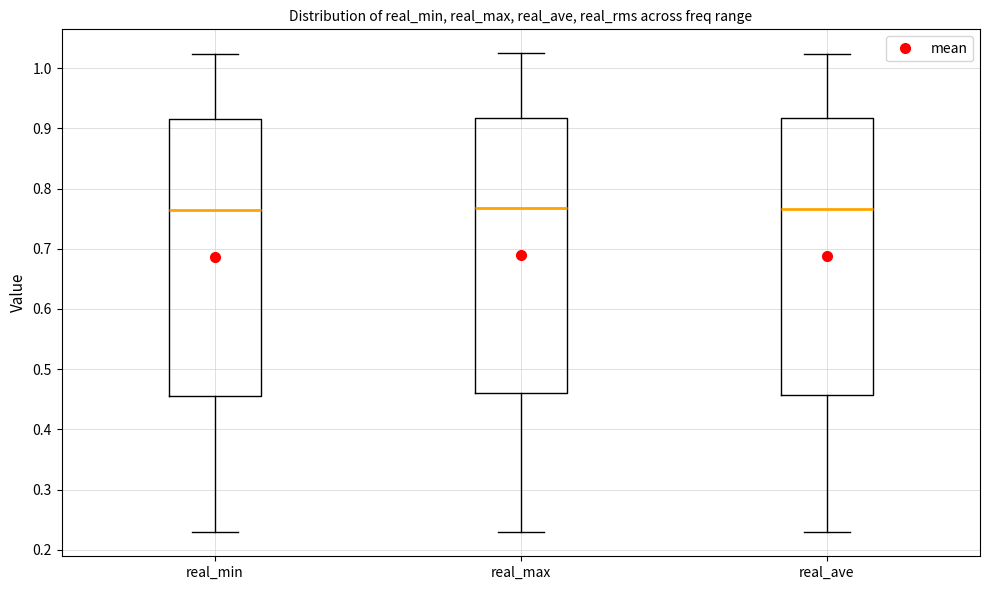

Reading left to right, transcribe this box plot: for each box, give where its median line is, the range the box spans, and where its two whiskers end, as read against the y-axis. The values are not printed on the chart, so give them approximately, as read against the axis.

real_min: median 0.76, box 0.46 to 0.92, whiskers 0.23 to 1.02
real_max: median 0.77, box 0.46 to 0.92, whiskers 0.23 to 1.02
real_ave: median 0.77, box 0.46 to 0.92, whiskers 0.23 to 1.02